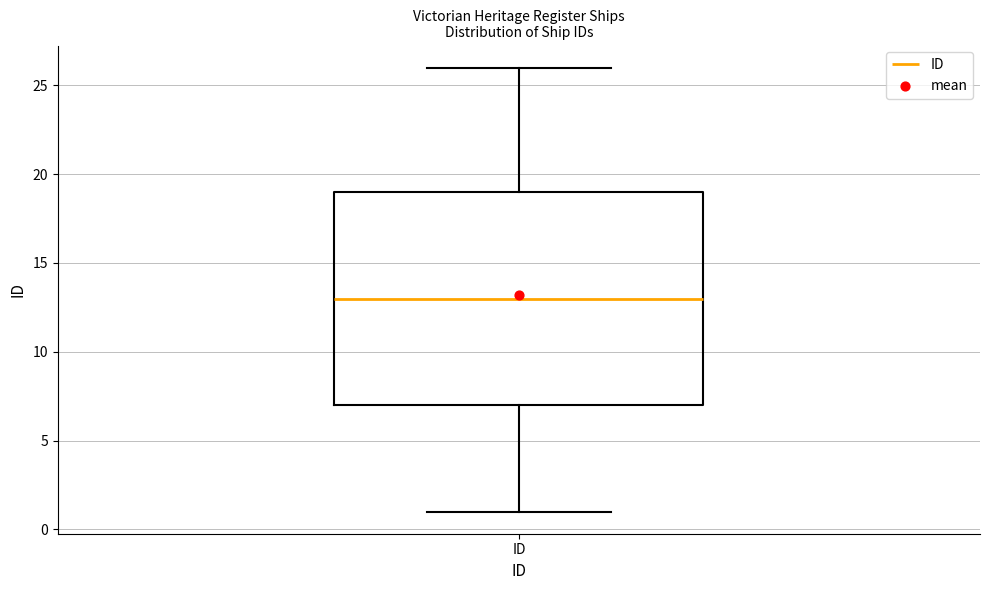

Where is the lower edge of the box for ID on the y-axis? The values are not printed on the chart, so give them approximately, as read against the axis.

7